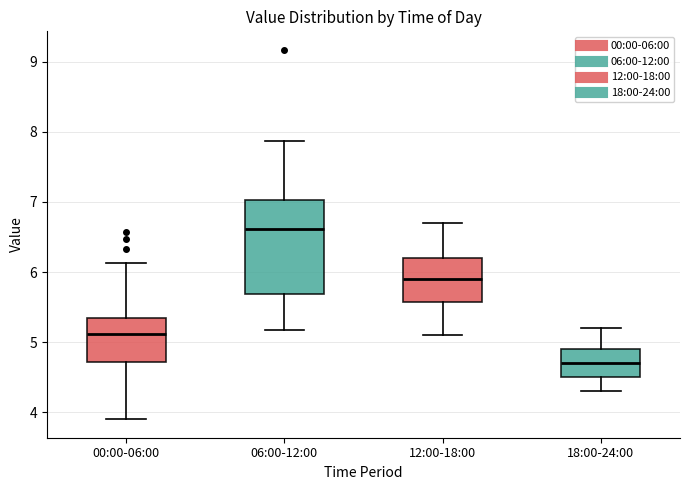

Which box's median line is the lowest?

18:00-24:00